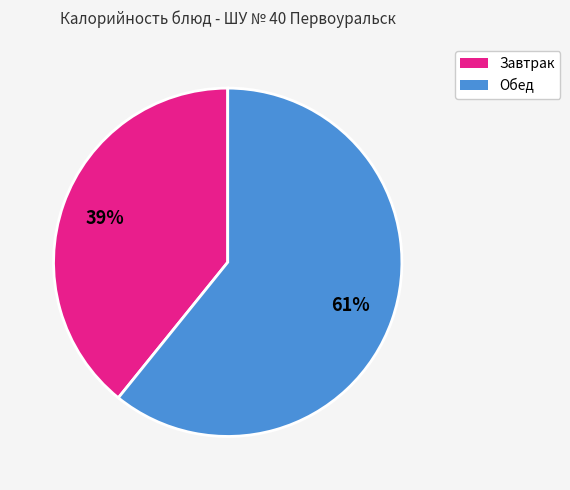

Does any single category account for the majority?

Yes